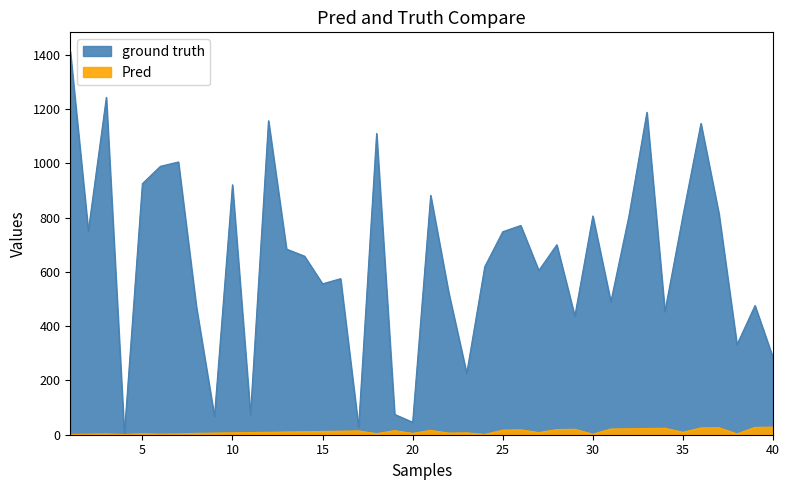

Where is the first local maximum for ground truth?

3